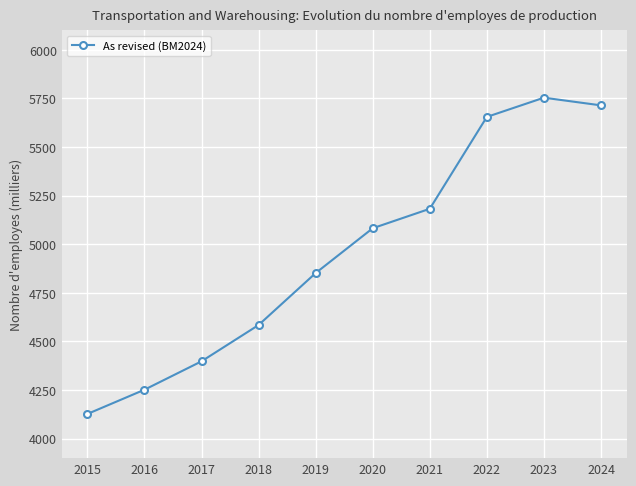

List the labels in order of value, largest first.

2023, 2024, 2022, 2021, 2020, 2019, 2018, 2017, 2016, 2015